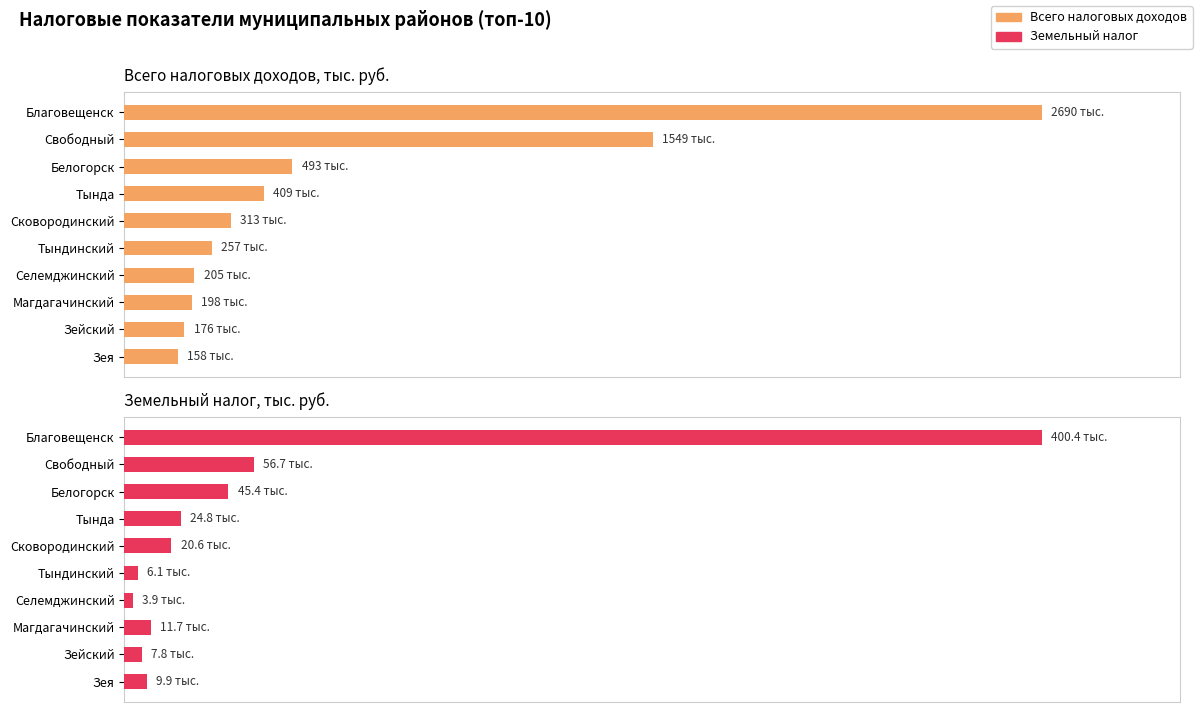

Are the bars horizontal?

Yes